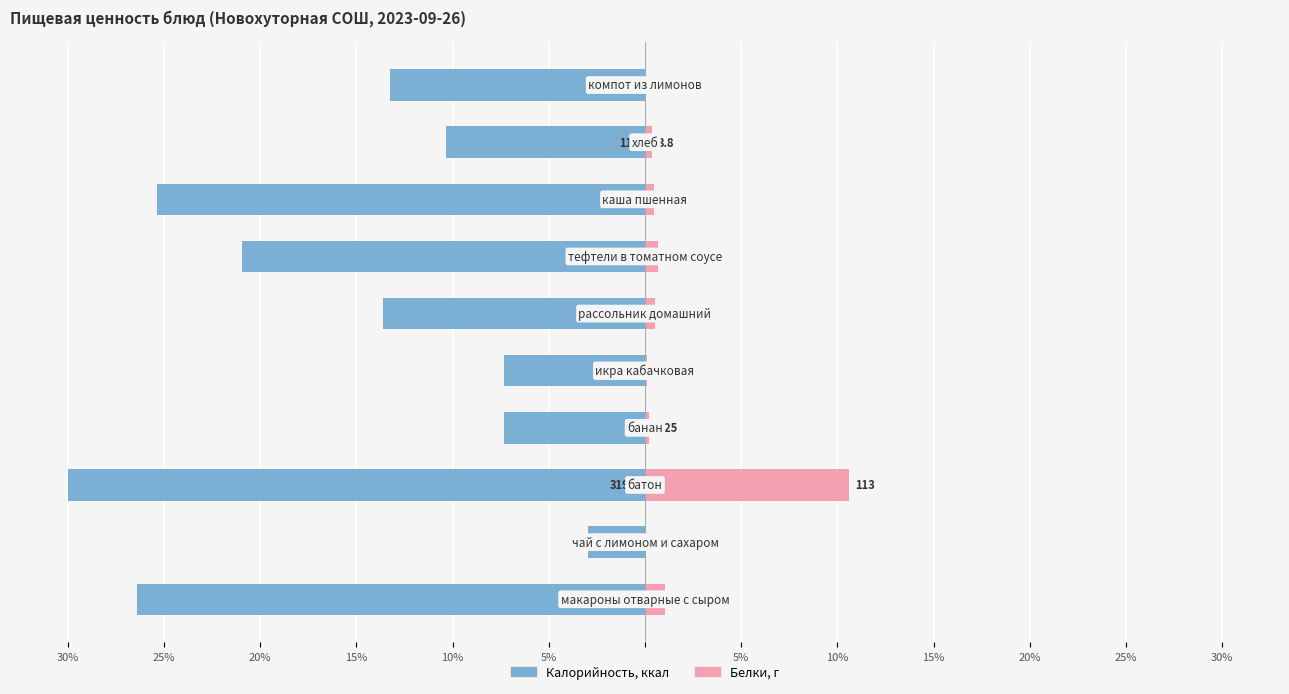

What is the greatest value displayed?

10.6